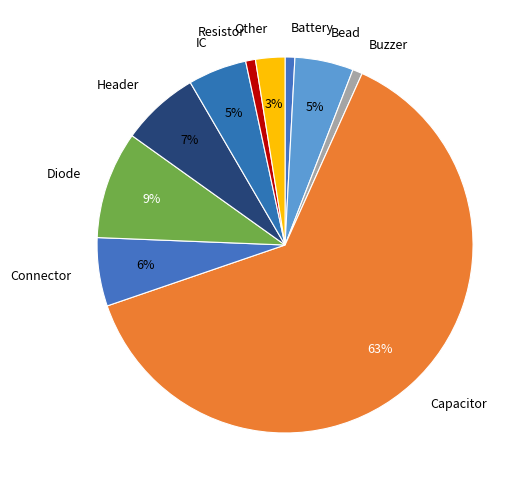

Is it true that Capacitor is 63% of the pie?

True